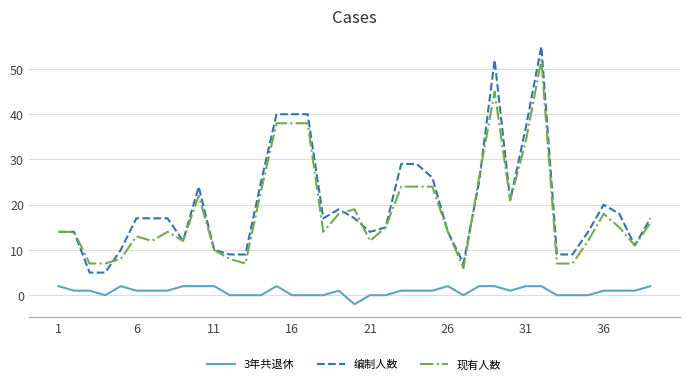

What is the sum of all 3年共退休 values?

35